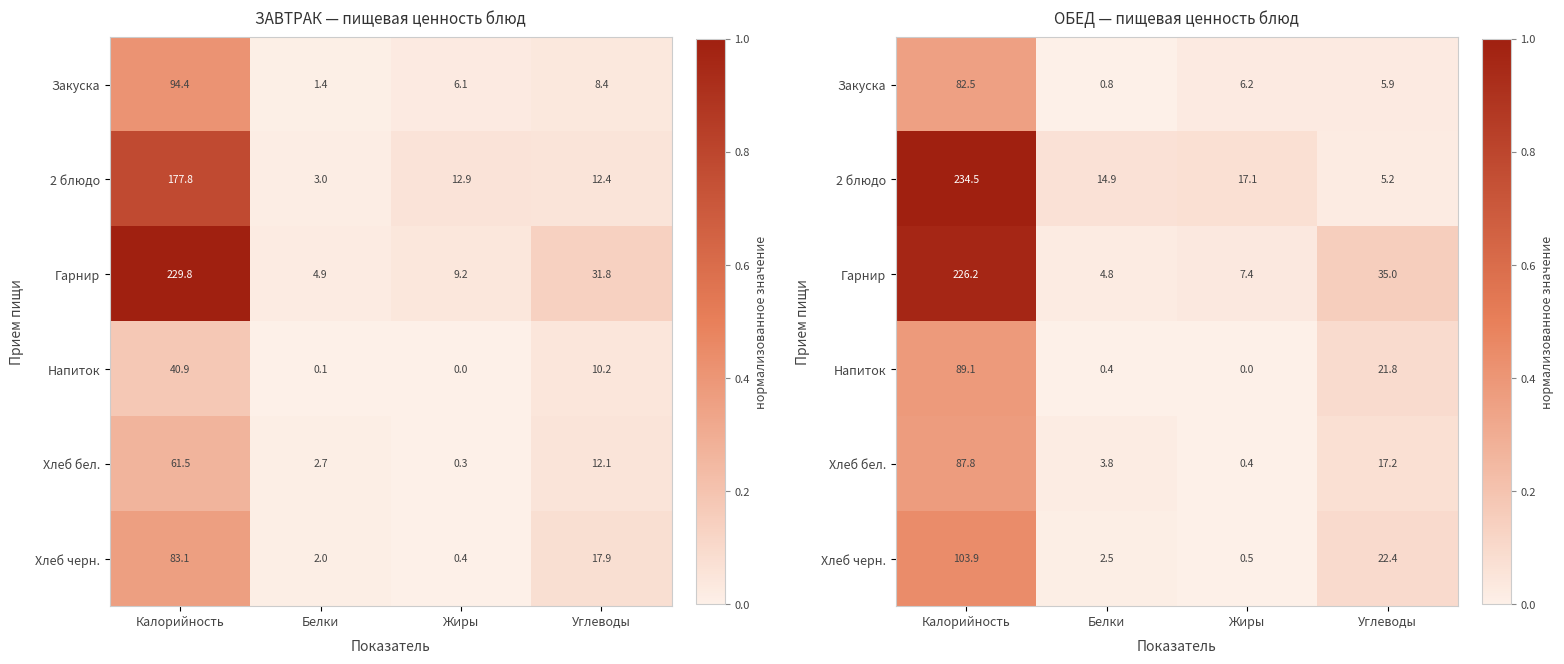

At which category is the sum across all series the highest?

Калорийность